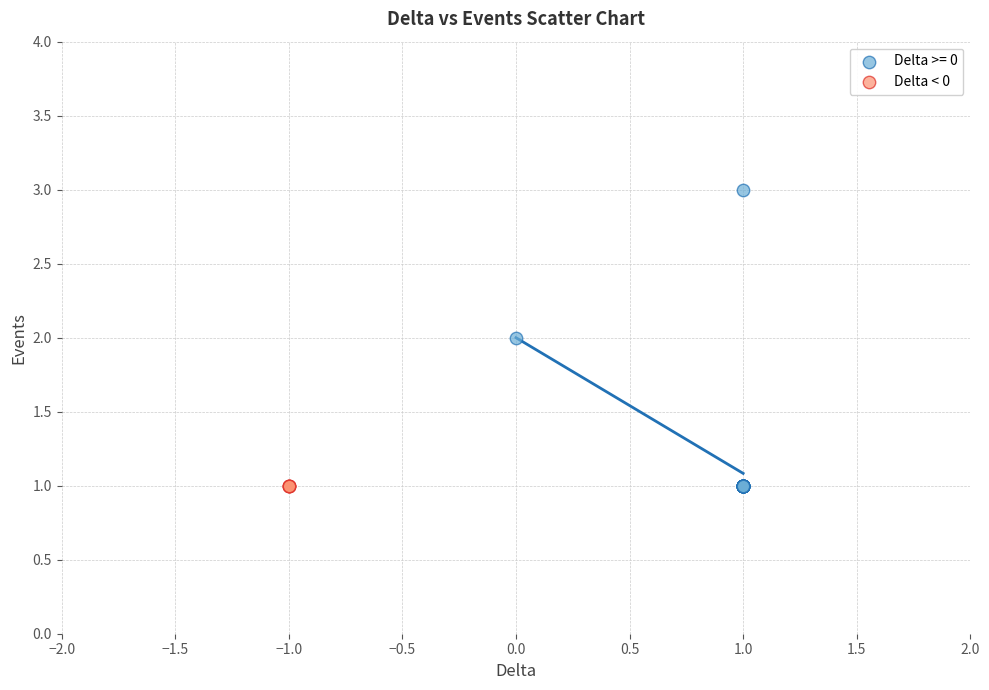

Which series contains the highest Y value?

Delta >= 0